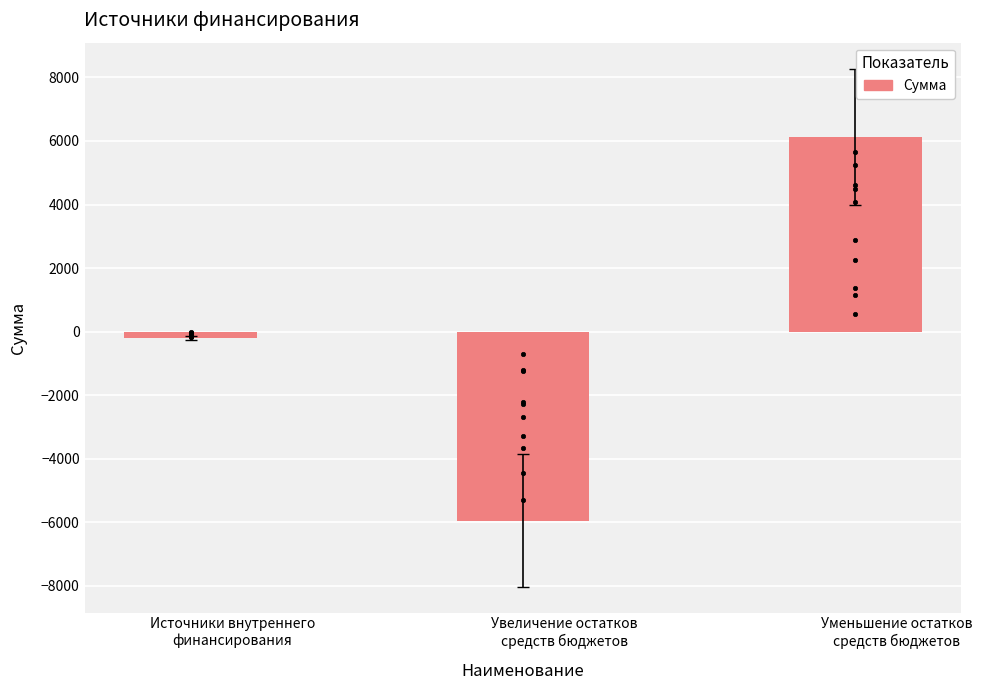

Between Увеличение остатков
средств бюджетов and Уменьшение остатков
средств бюджетов, which is larger?

Уменьшение остатков
средств бюджетов